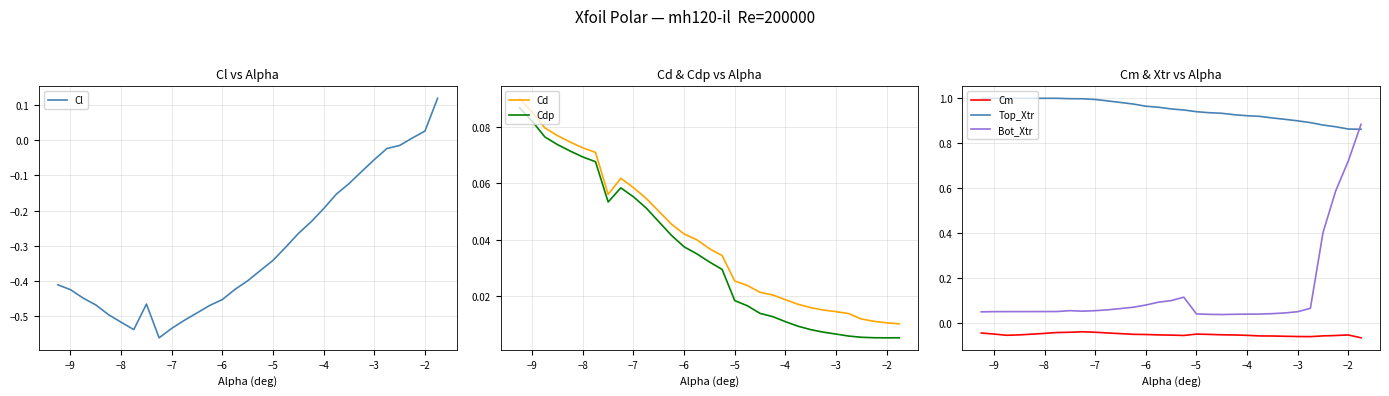

True or false: Cm and Bot_Xtr cross at least once.

False